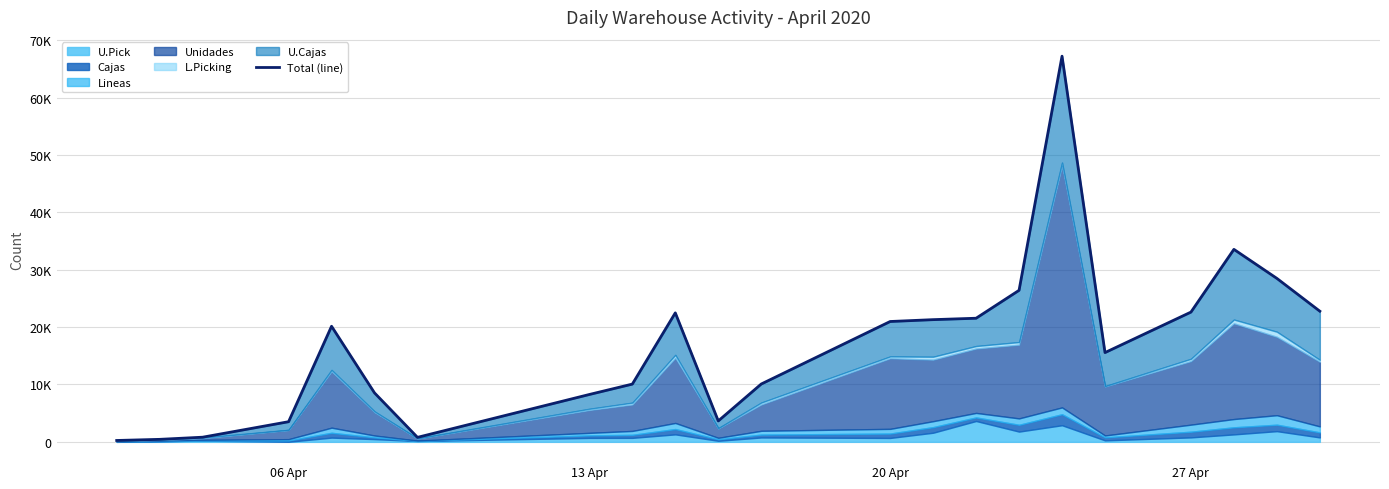

What is the change in value from 20 Apr to 27 Apr?

+2699